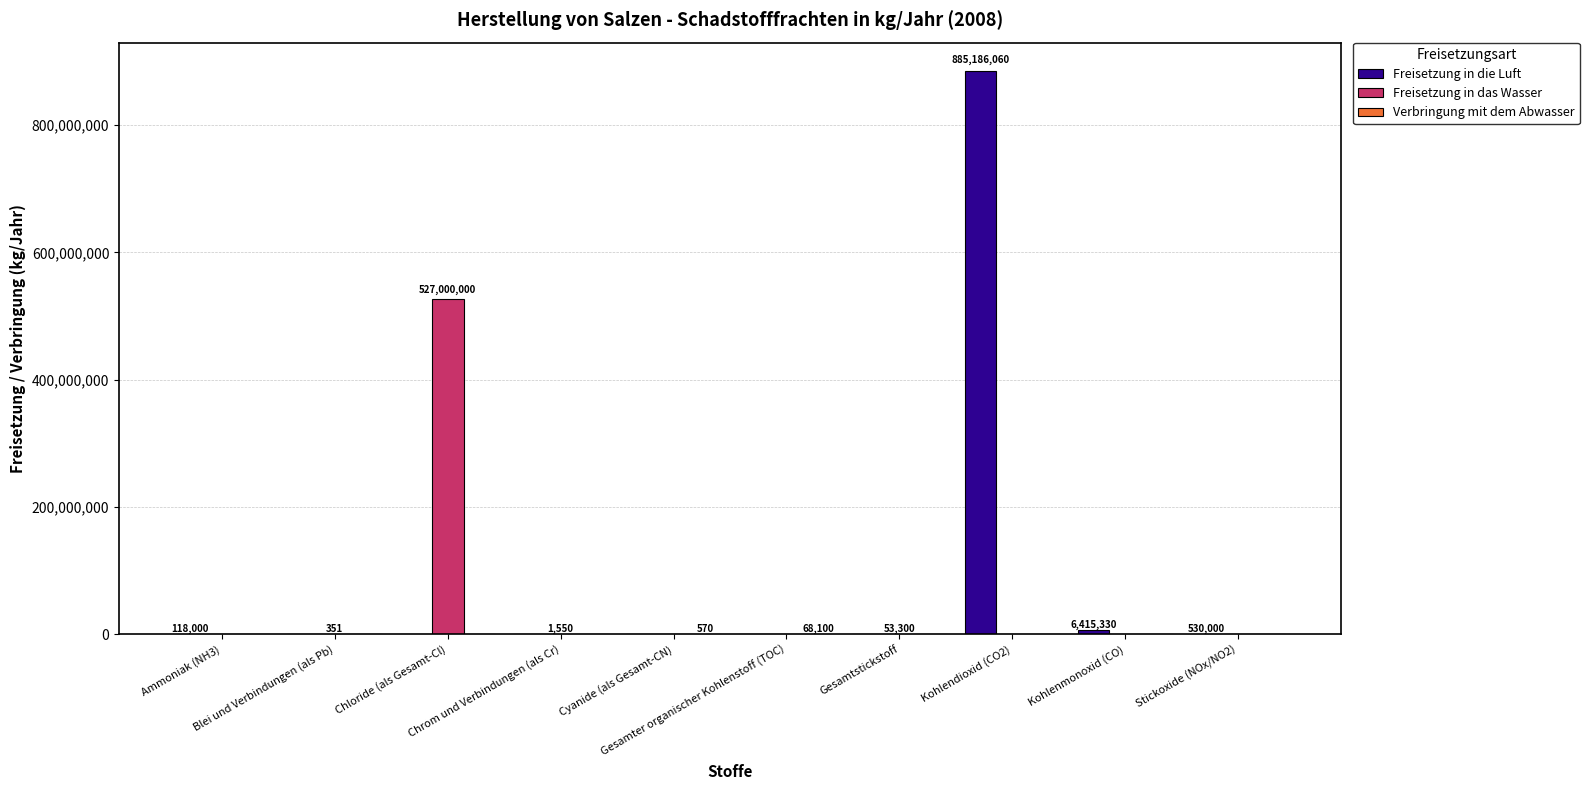

The Freisetzung in die Luft series shows 67482 at Ammoniak (NH3). True or false?

False